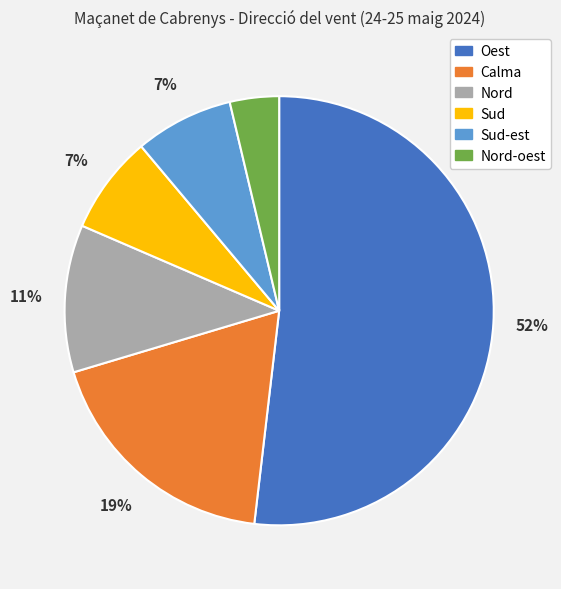

To the nearest percent, what is the difference between the largest and smallest slice percentages?

48%